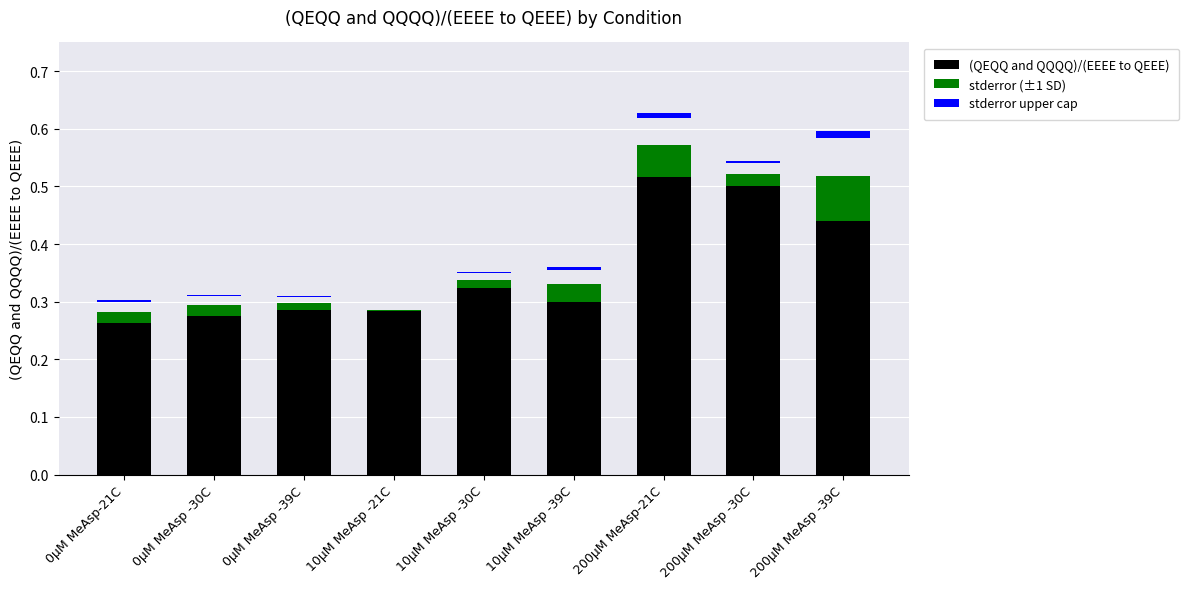

What is the sum of the stderror (±1 SD) values at 0µM MeAsp -39C and 200µM MeAsp-21C?

0.1